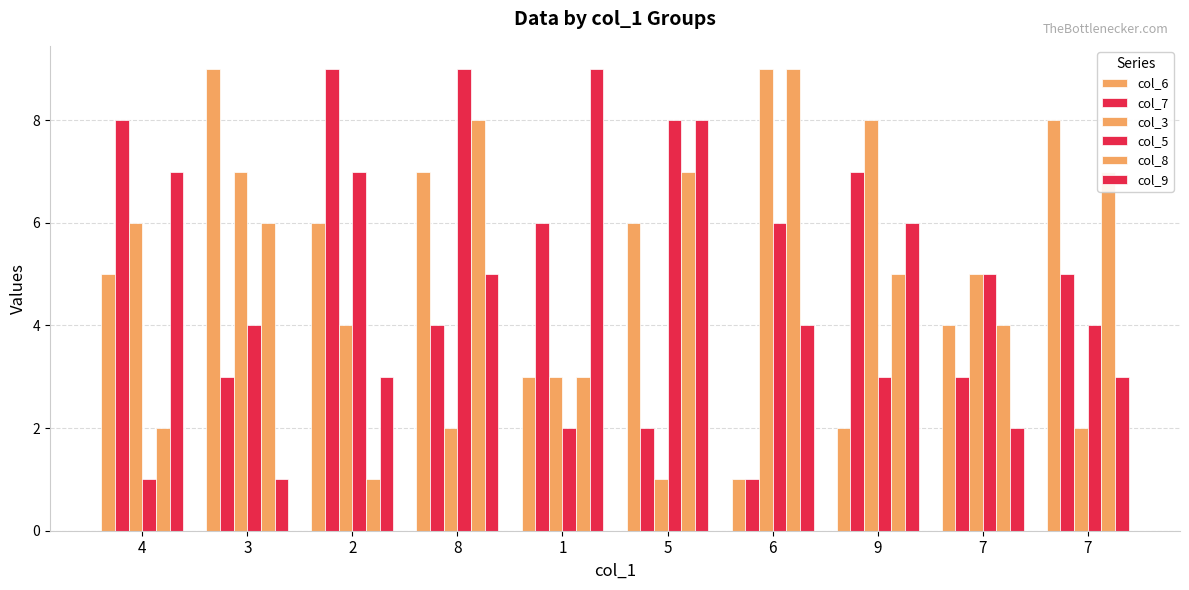

Rank the categories by col_9 value from lowest to highest.

3, 7, 2, 7, 6, 8, 9, 4, 5, 1